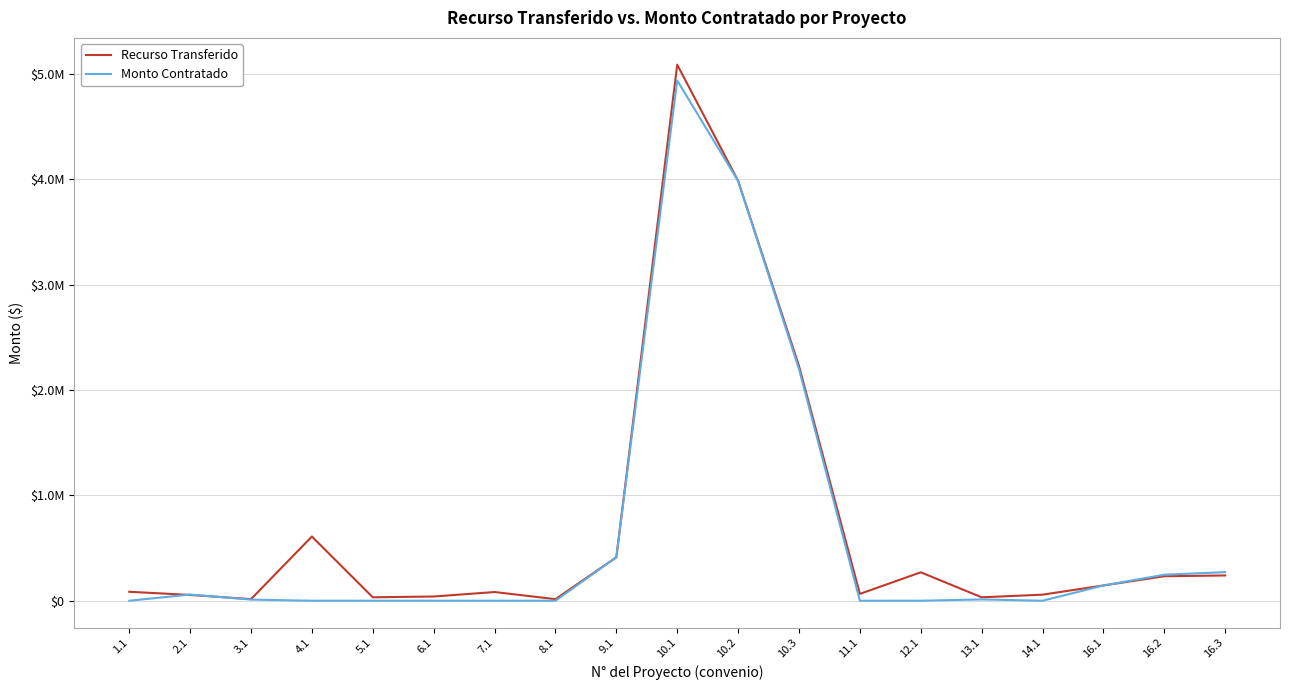

At how many categories does at least one series exceed 4319127?

1